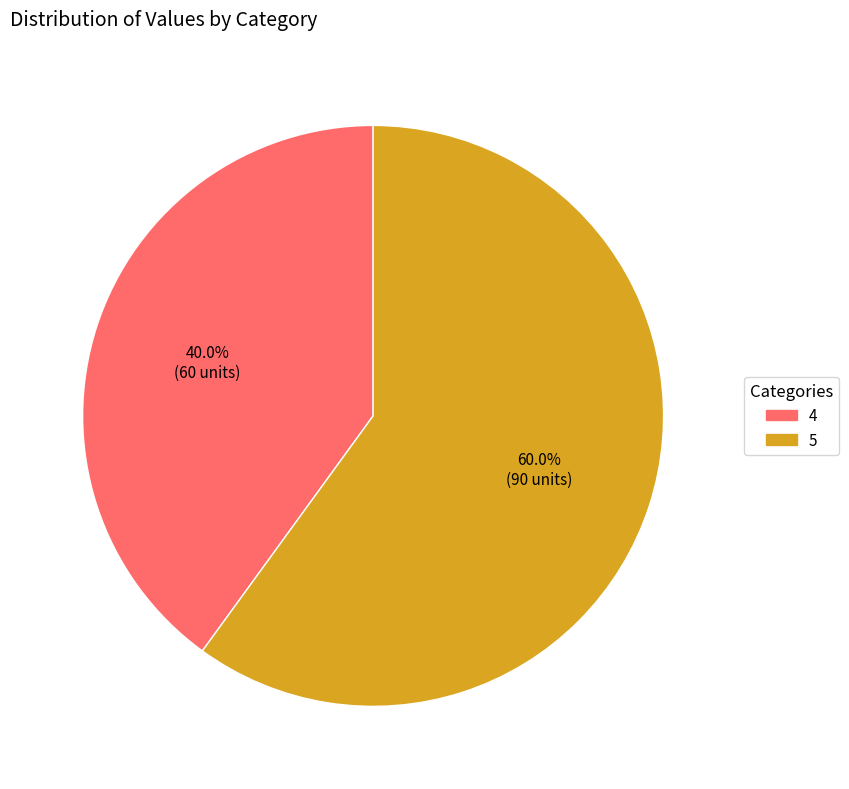

Which slice is the largest?

5